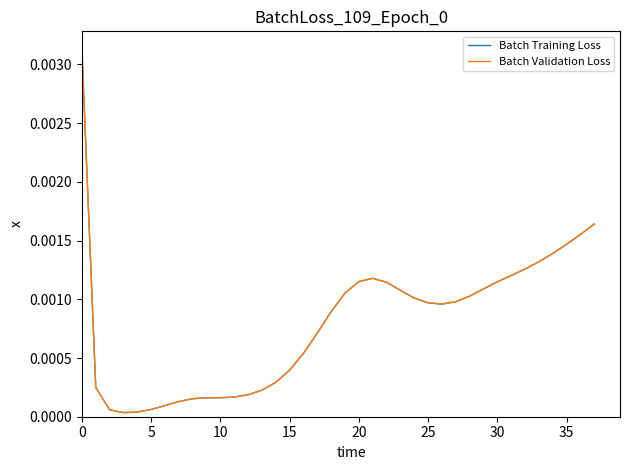

Which series has the widest spread of values?

Batch Validation Loss